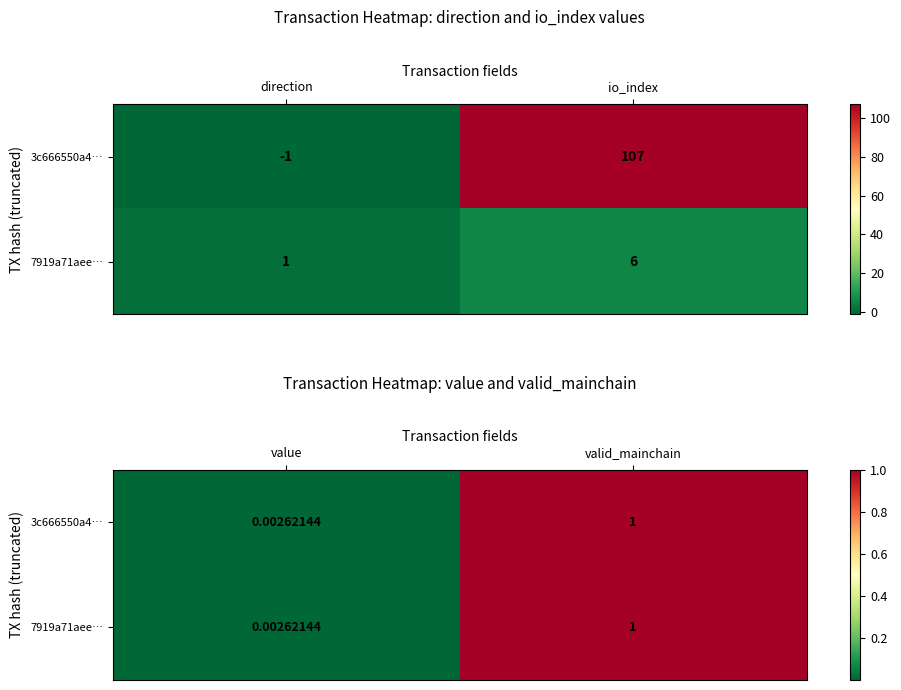

True or false: 3c666550a4… has a value of 0.0 at value.

False